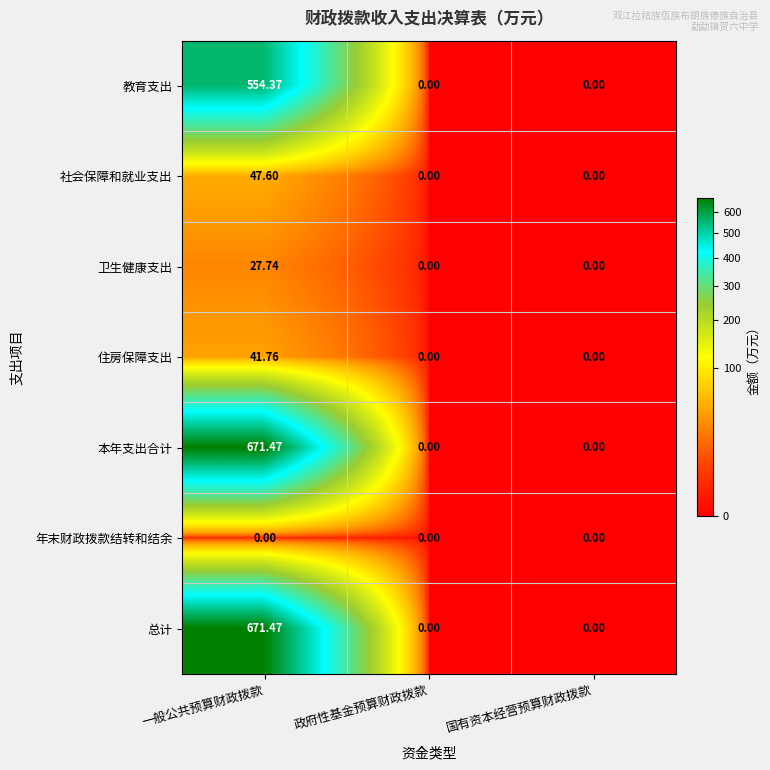

Which category has the highest value across all series?

一般公共预算财政拨款